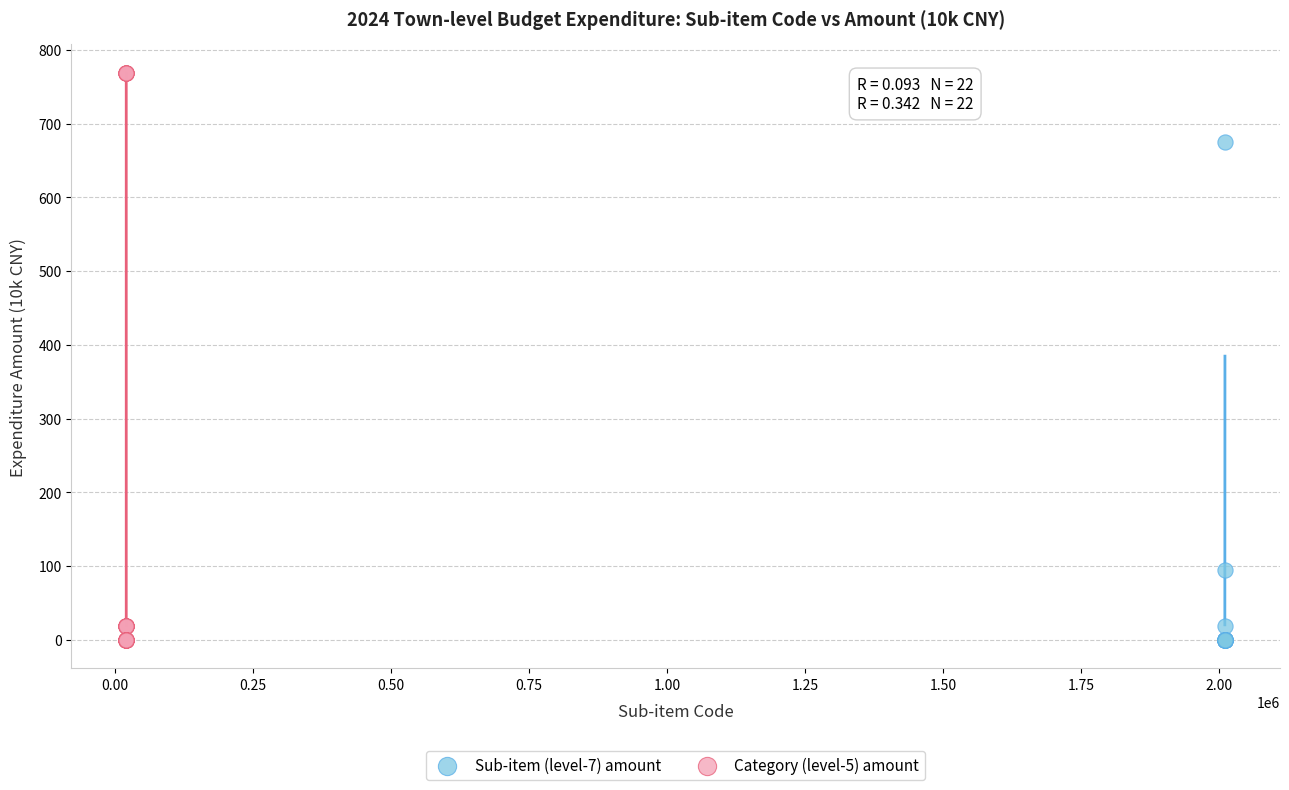

Which series reaches the maximum Y coordinate?

Category (level-5) amount